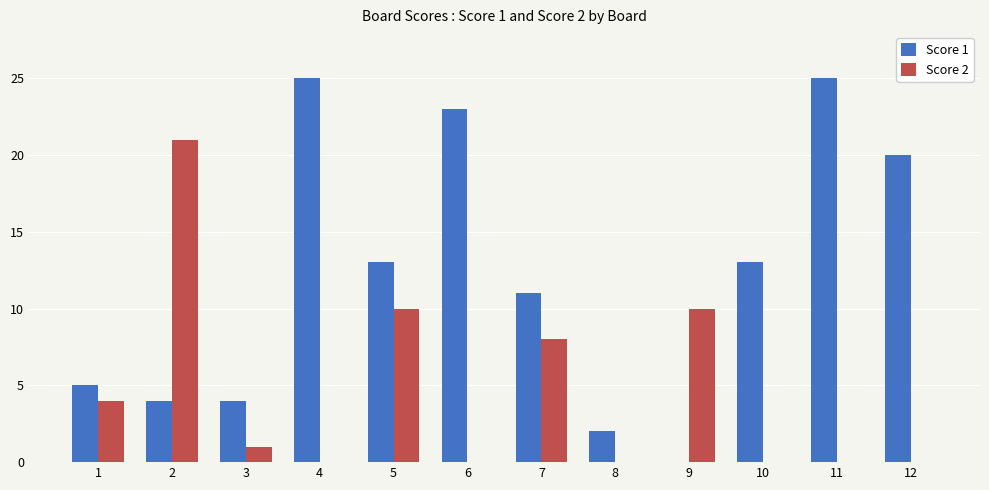

Which series changed the most between 3 and 4?

Score 1